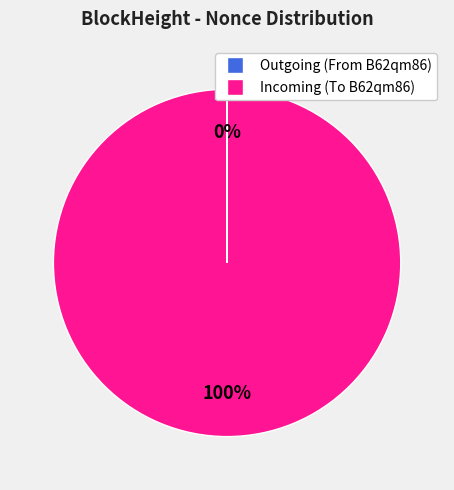

To the nearest percent, what is the average slice percentage?

50%